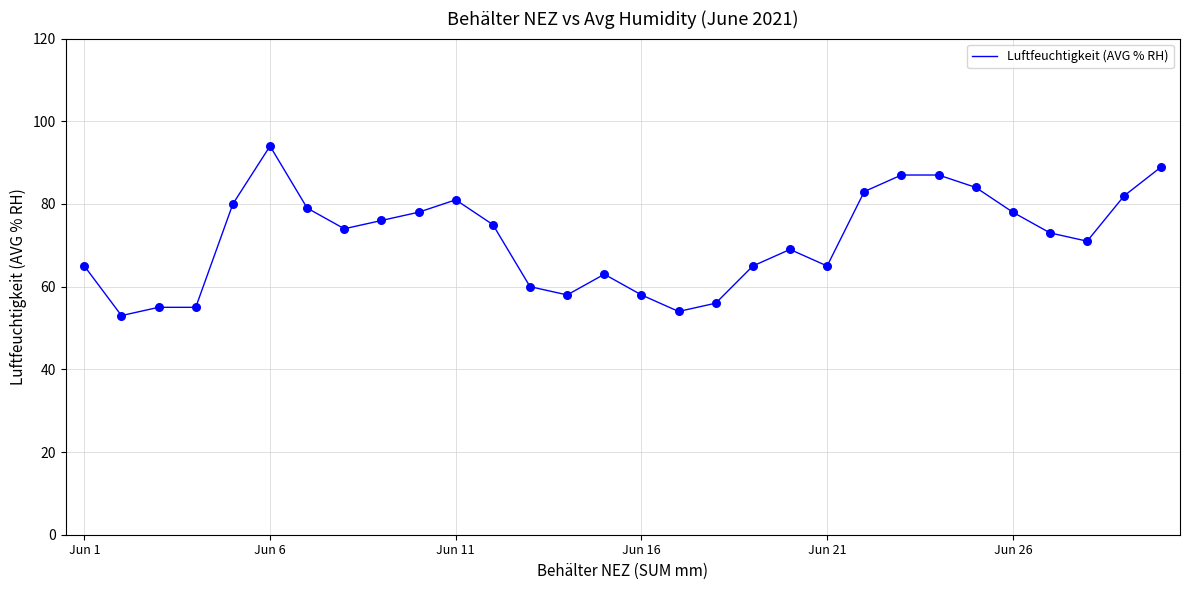

What is the greatest value displayed?

94